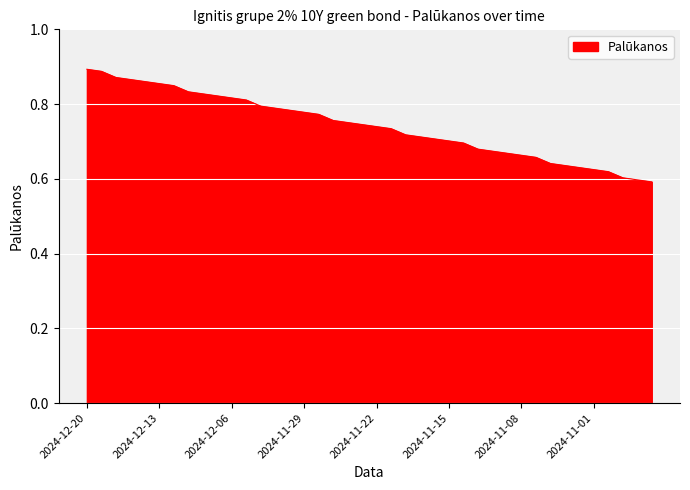

How many lines are shown in the chart?

1